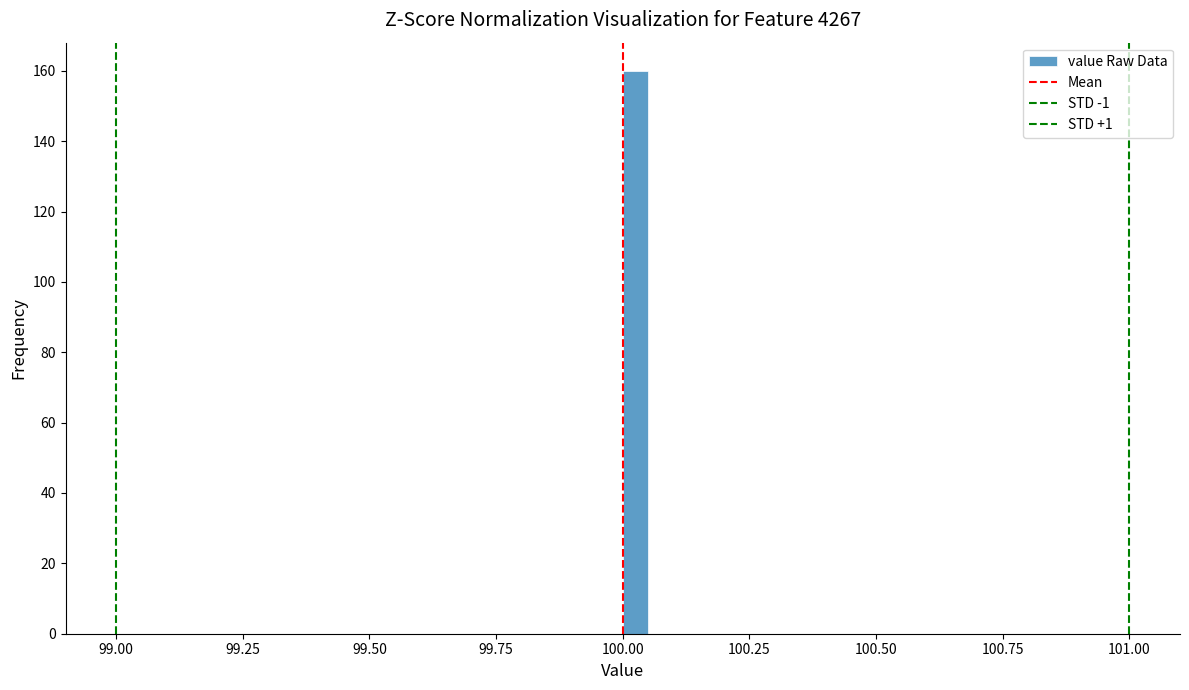

Read against the x-axis, roughly where is the centre of the tallest bar?

100.05